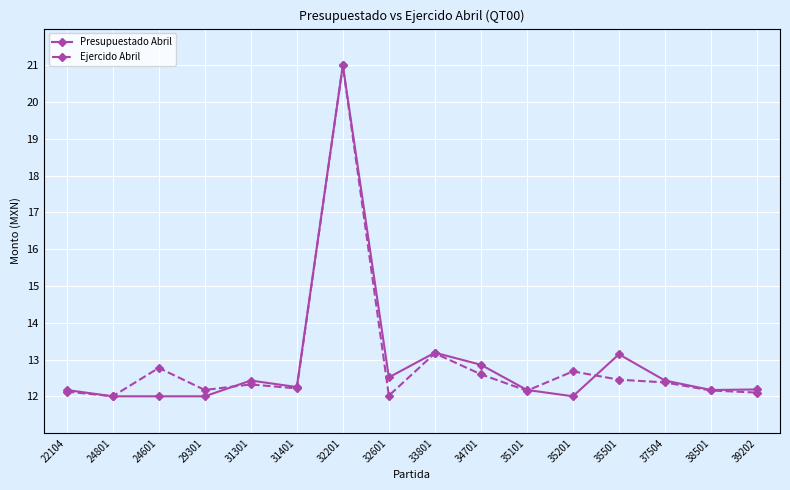

True or false: Ejercido Abril has more than 1 interior local peaks.

True